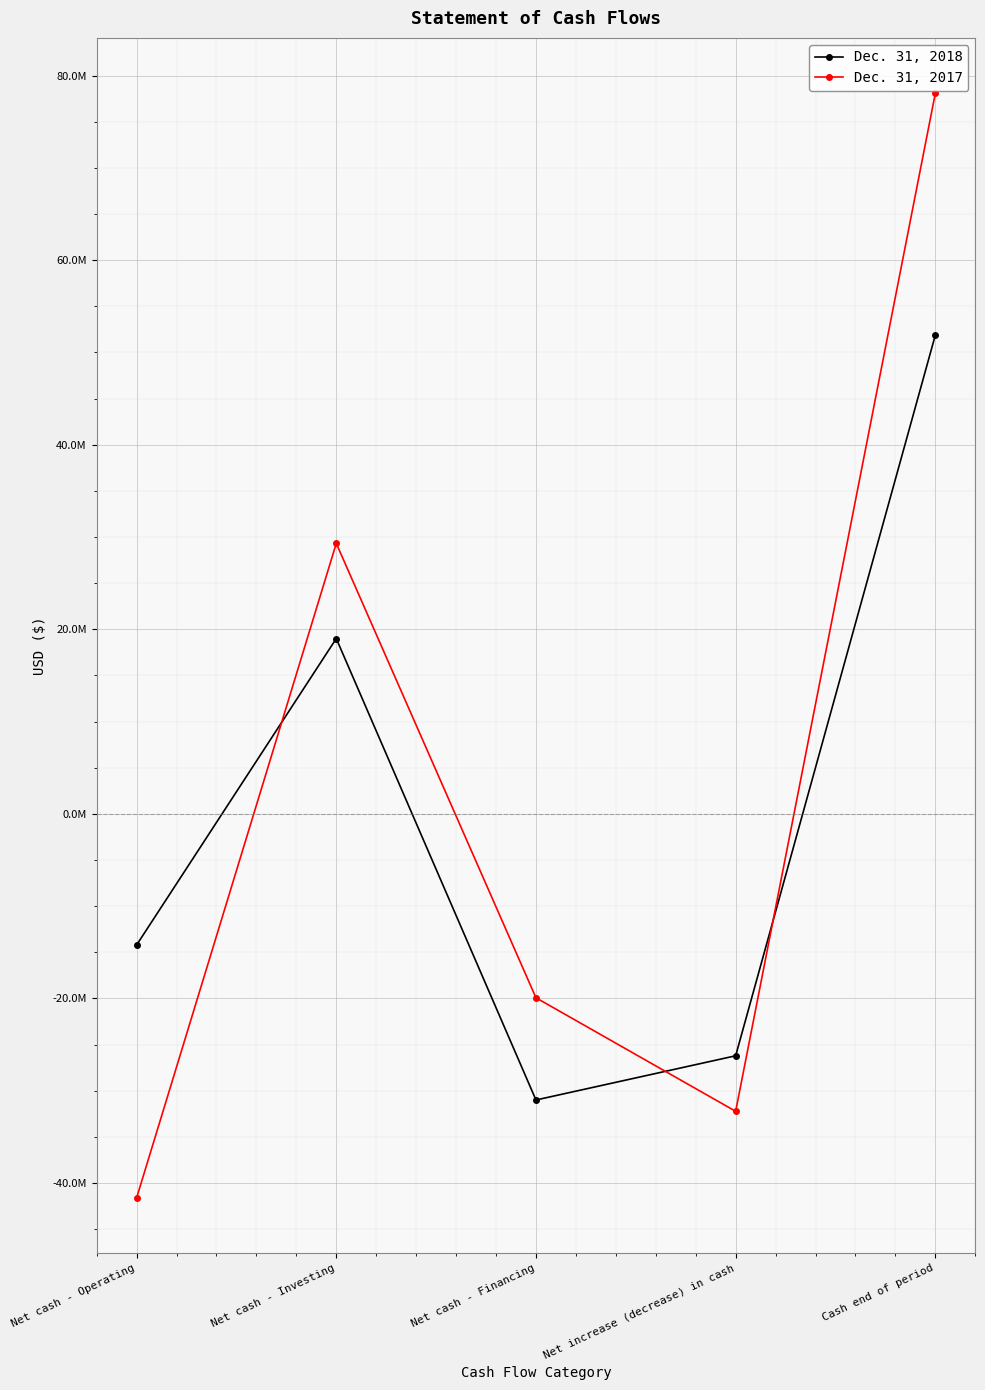

Does the chart display data point markers on the line(s)?

Yes